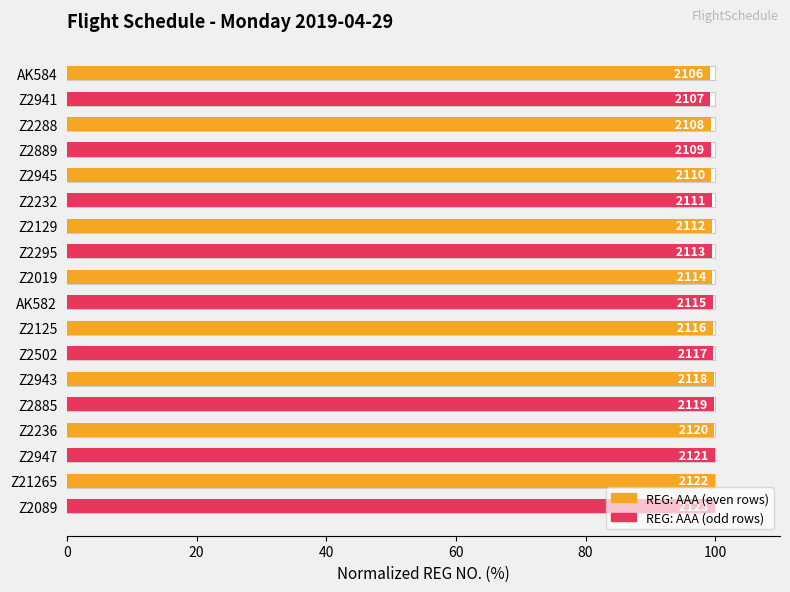

Is the value of REG: AAA (odd) at 0 greater than the value of REG: AAA (even) at 0?

Yes